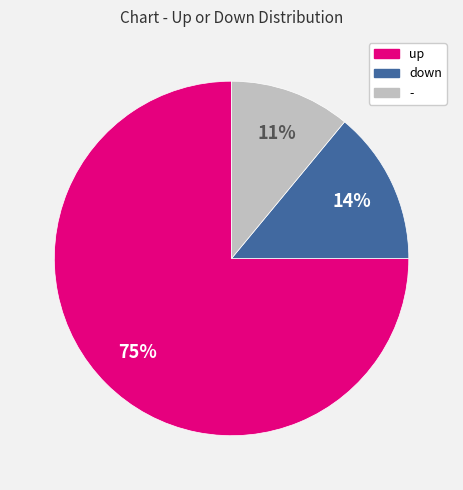

Combined, do up and - account for over 50%?

Yes